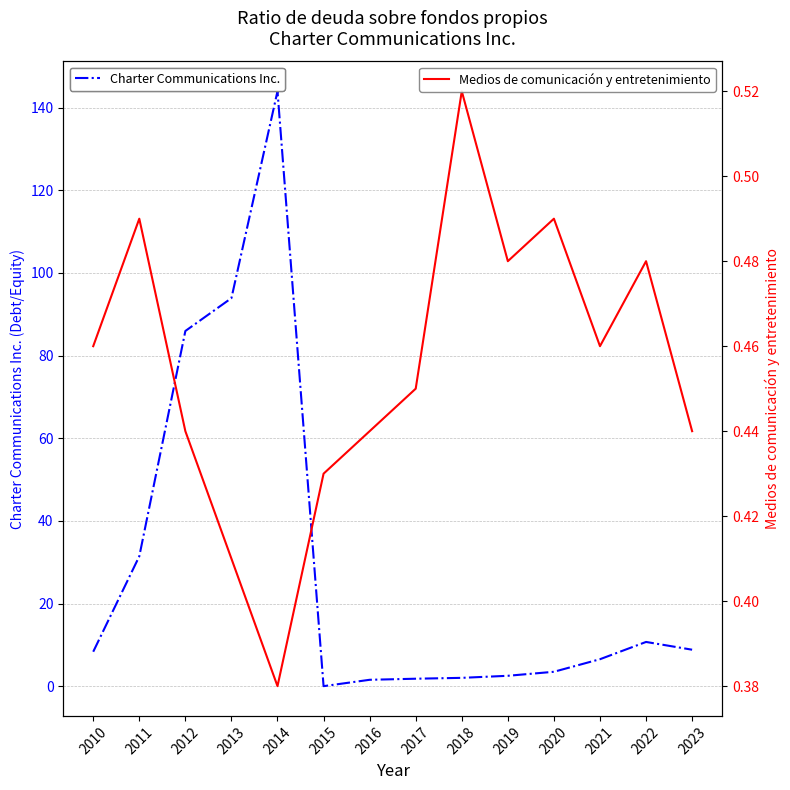

Count the Medios de comunicación y entretenimiento values in the range 0 to 1.

14